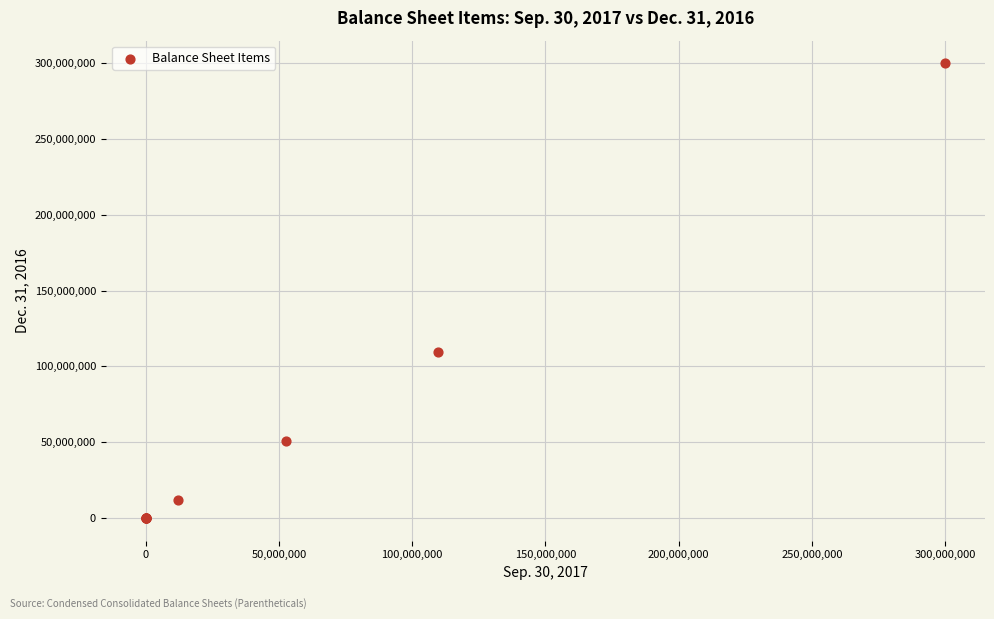

What Y value in the scatter plot is closest to 150000000?

109659219.0